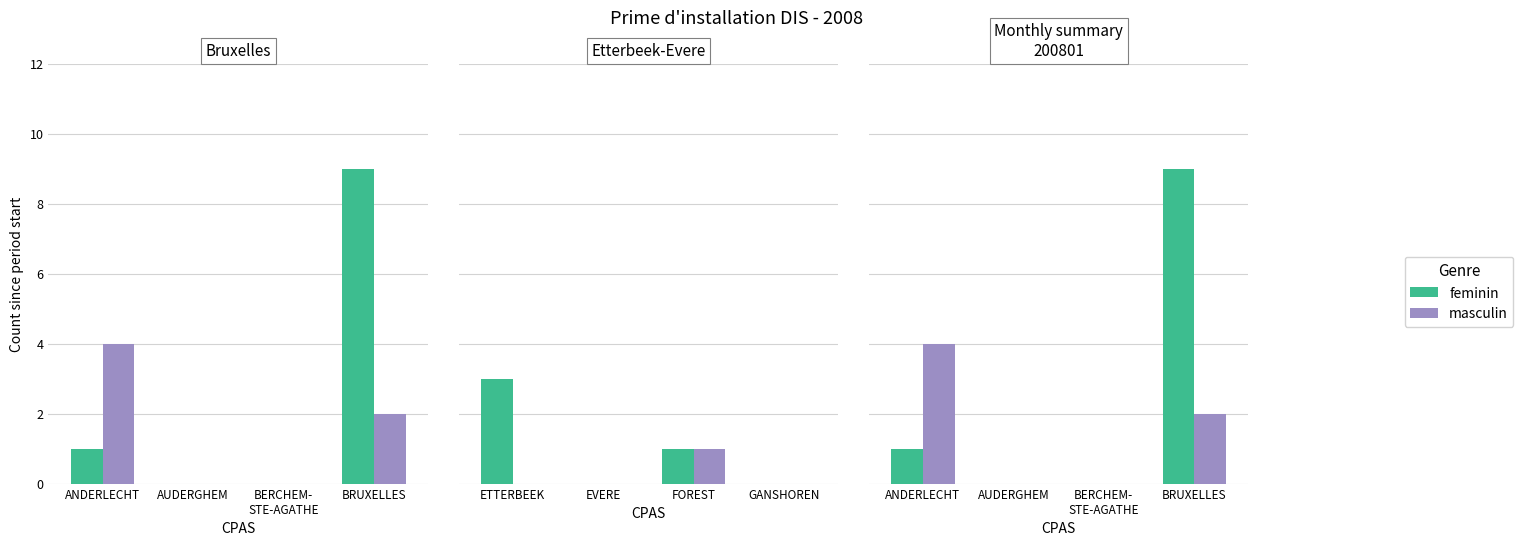

What is the difference between the highest and lowest values at BRUXELLES?

7